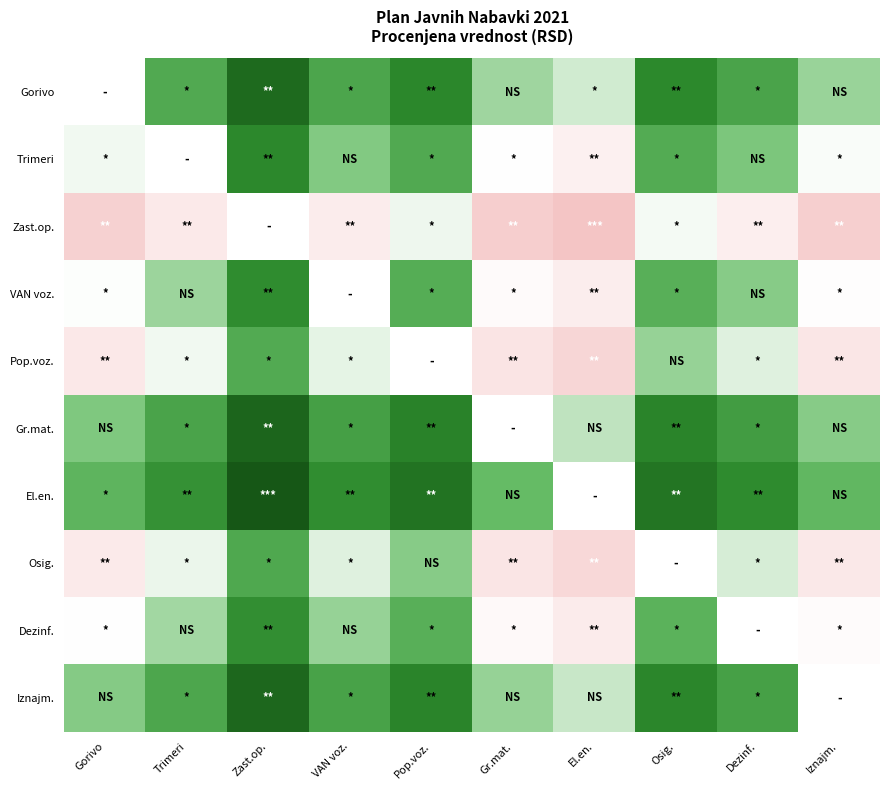

Between Zast.op. and Trimeri, which is larger?

Zast.op.